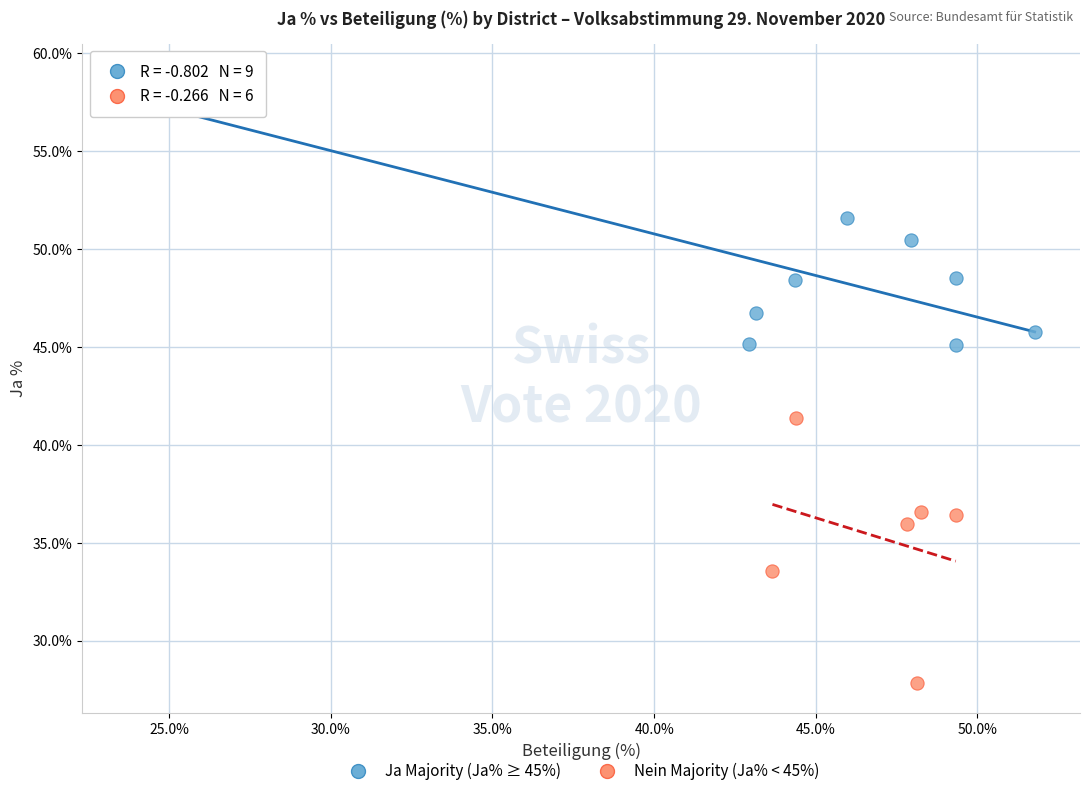

Which series reaches the maximum Y coordinate?

Ja Majority (Ja% ≥ 45%)